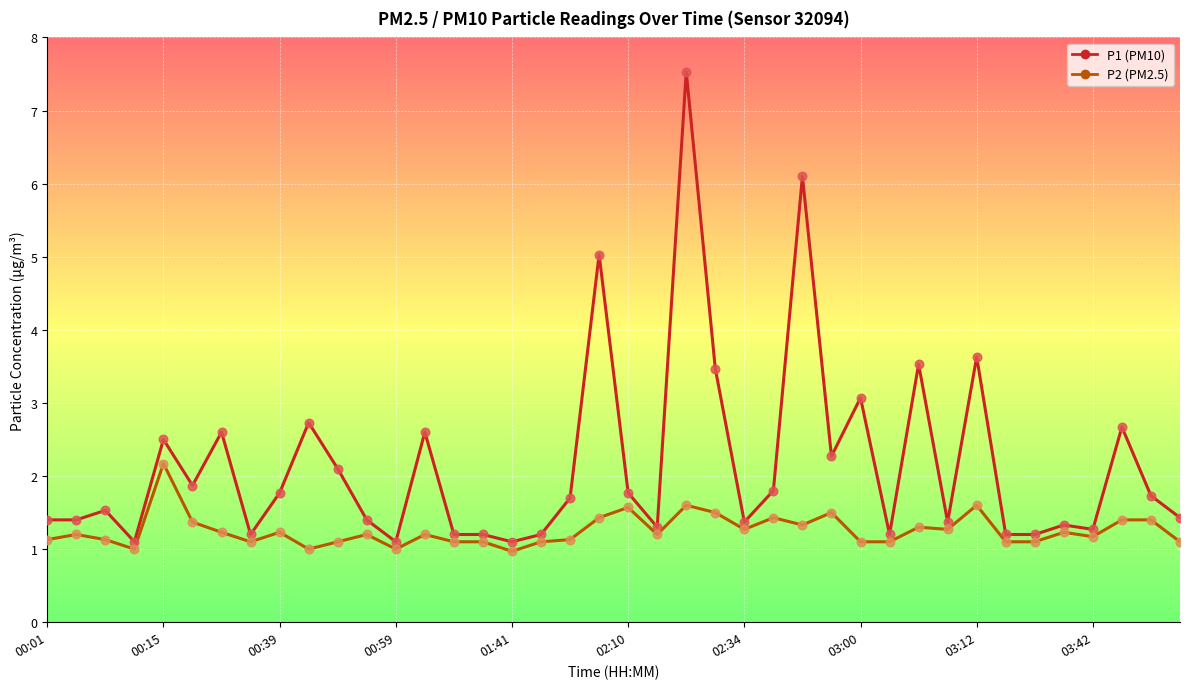

What is the maximum value shown in the chart?

7.5